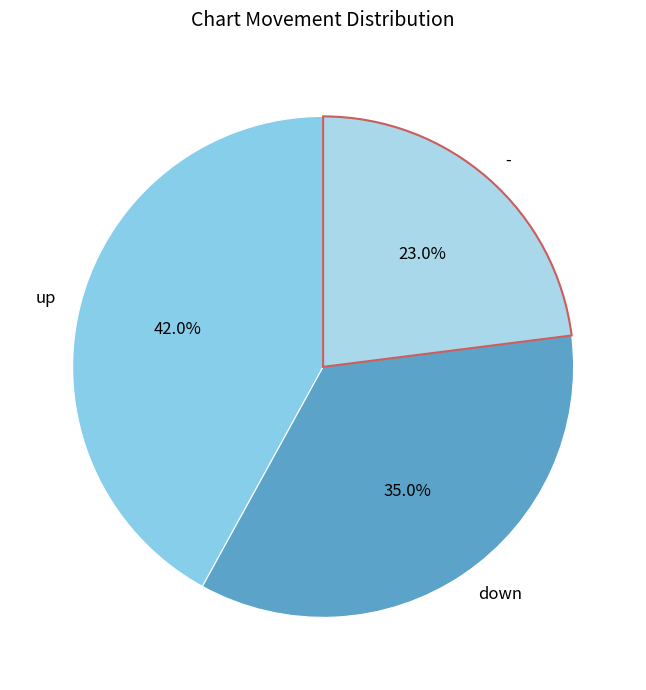

To the nearest percent, what portion does - represent?

23%